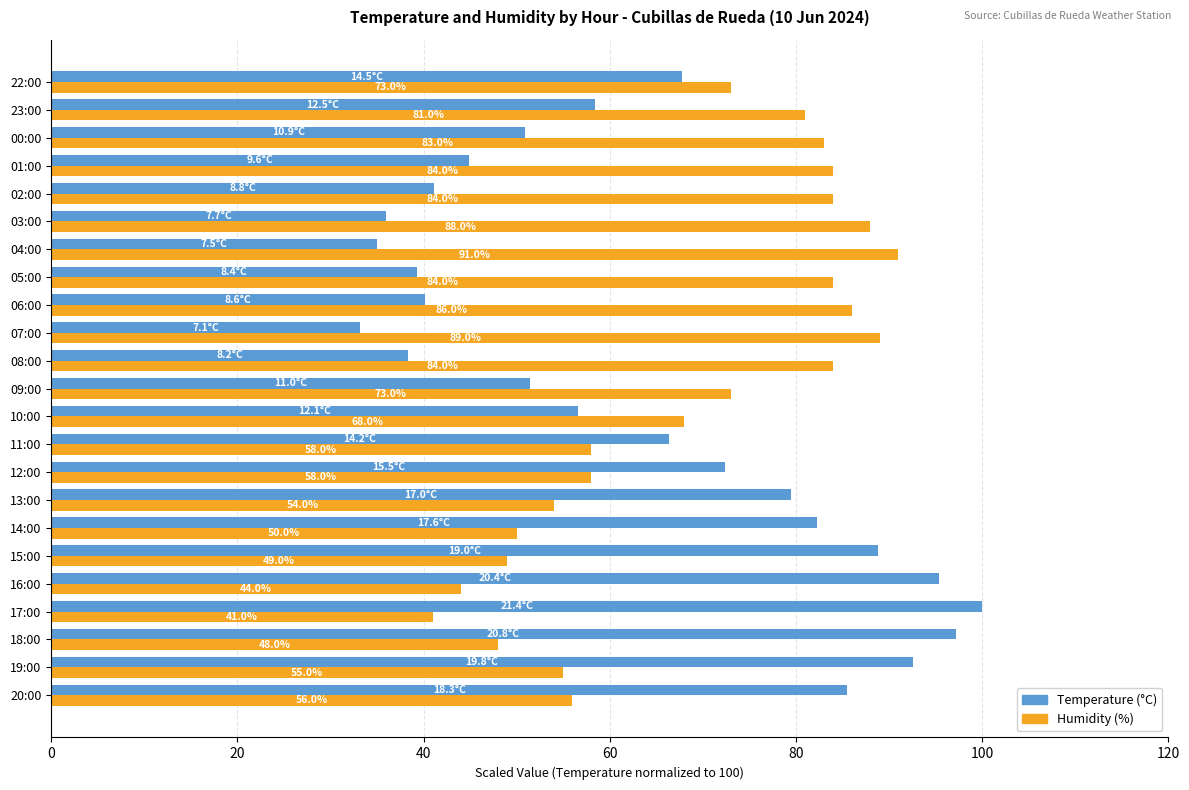

At how many categories does at least one series exceed 72?

21